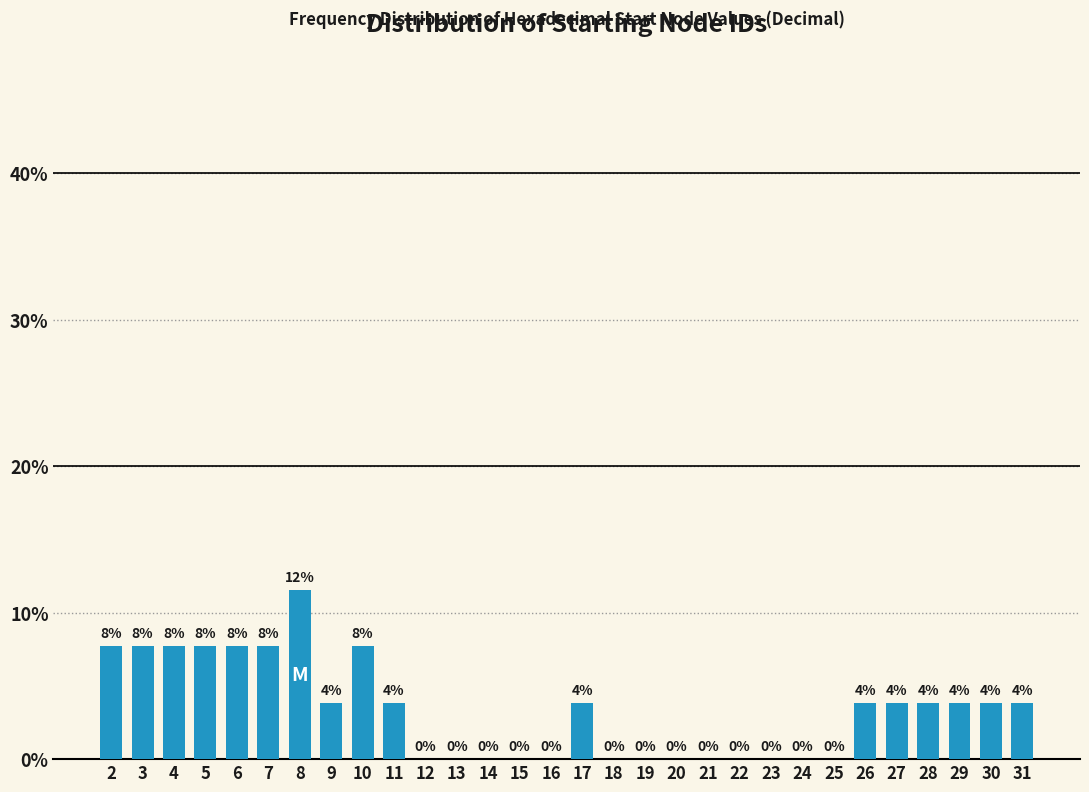

Are the bars horizontal?

No